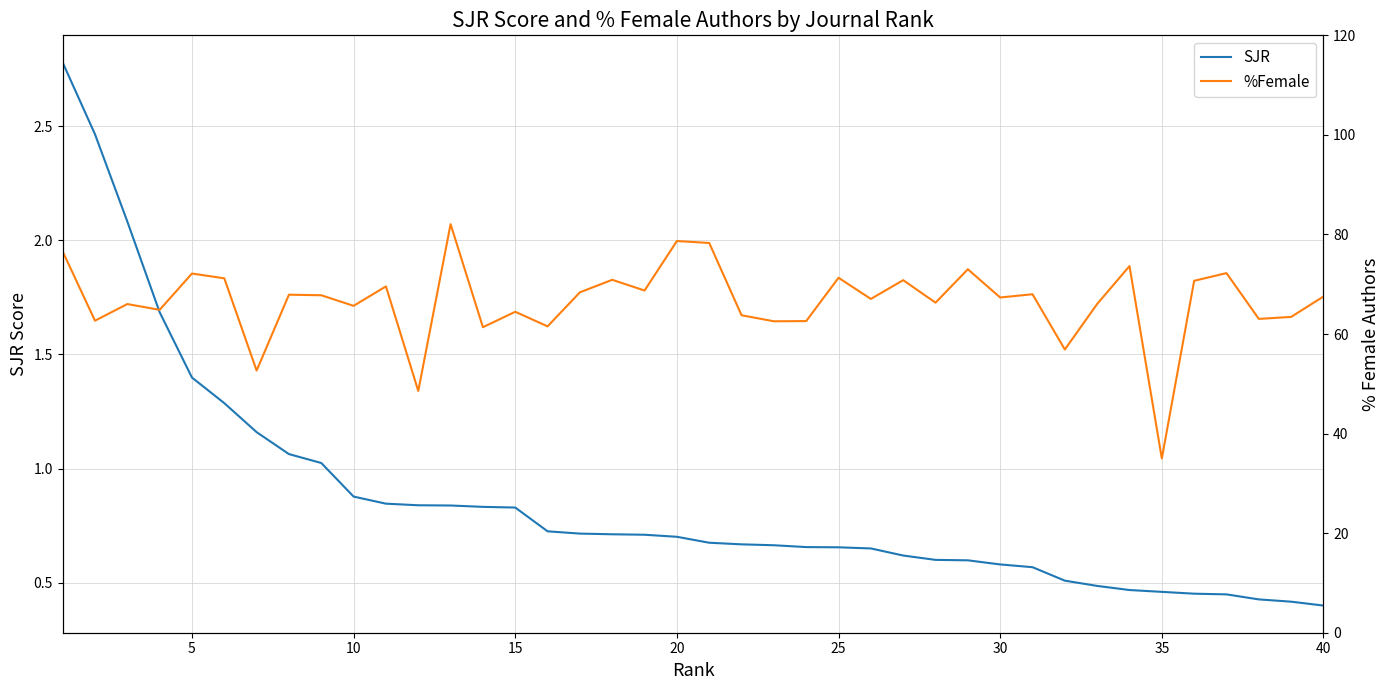

What is the sum of the %Female values at 33 and 24?

144.9